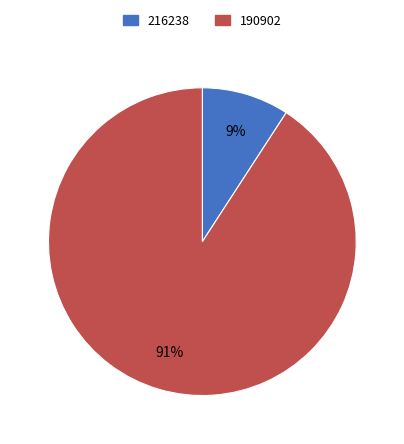

Does 216238 account for over 50% of the chart?

No